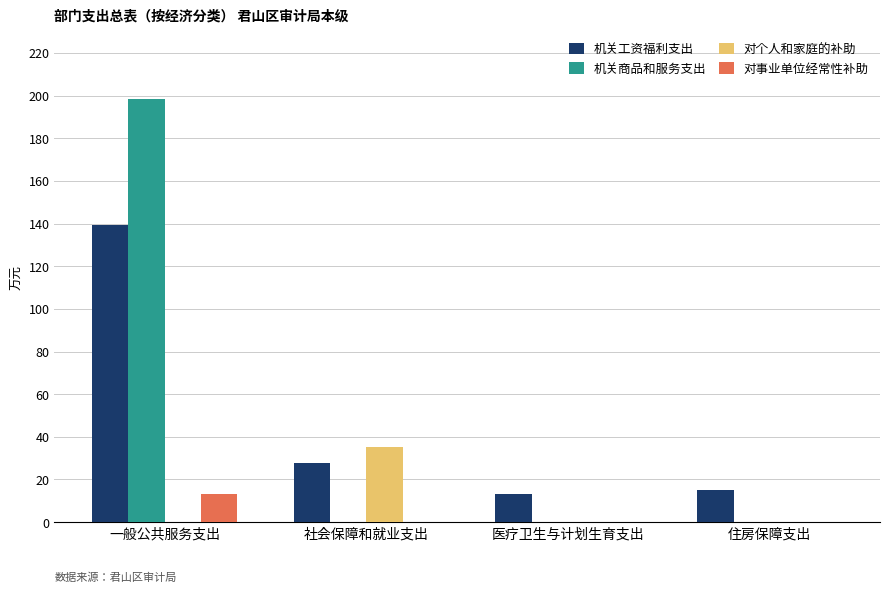

Between 一般公共服务支出 and 住房保障支出, which series saw the biggest shift?

机关商品和服务支出